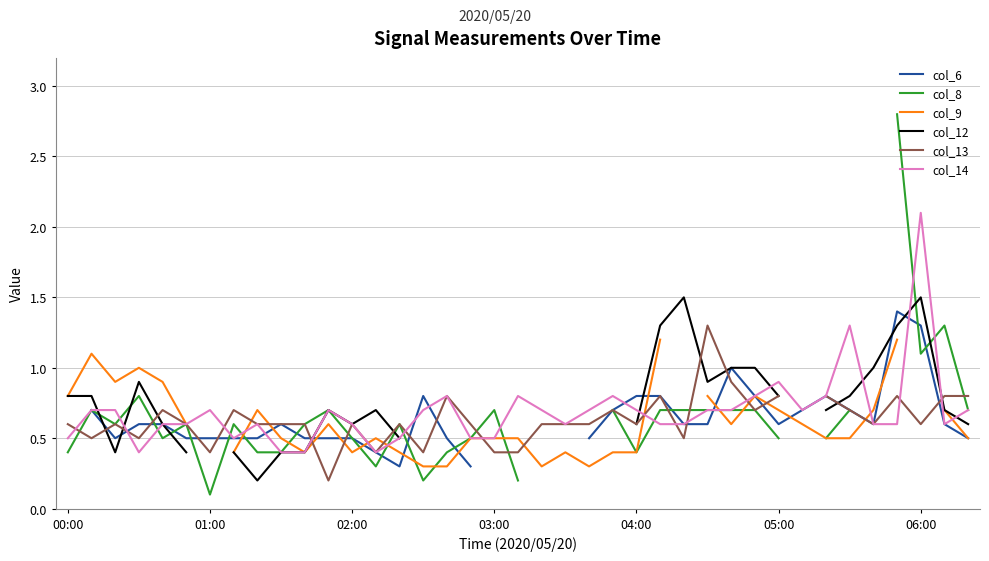

The col_14 series shows 0.5 at 03:00. True or false?

True